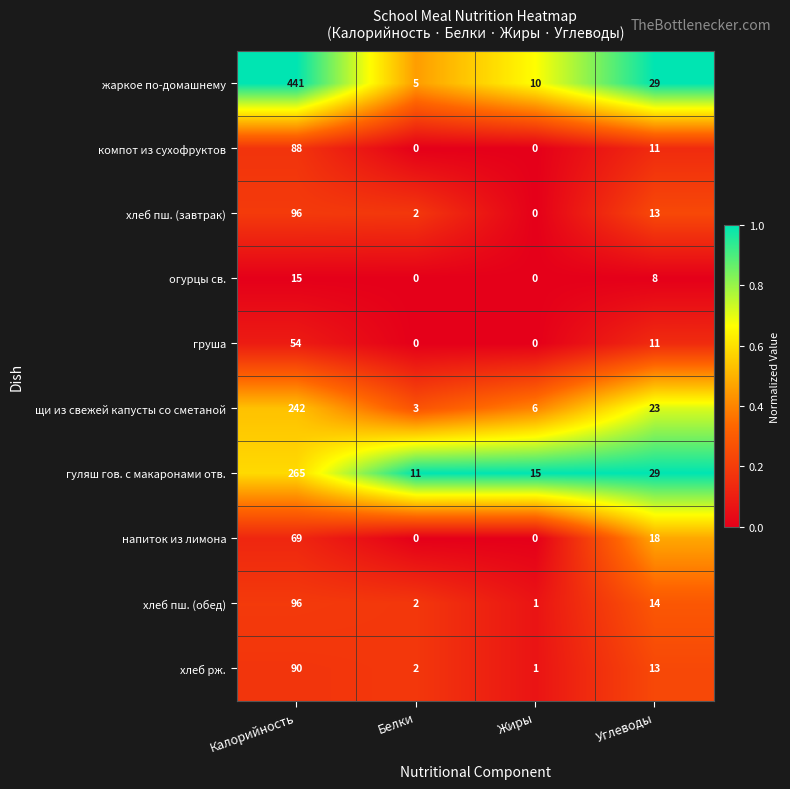

What is the sum of all напиток из лимона values?

87